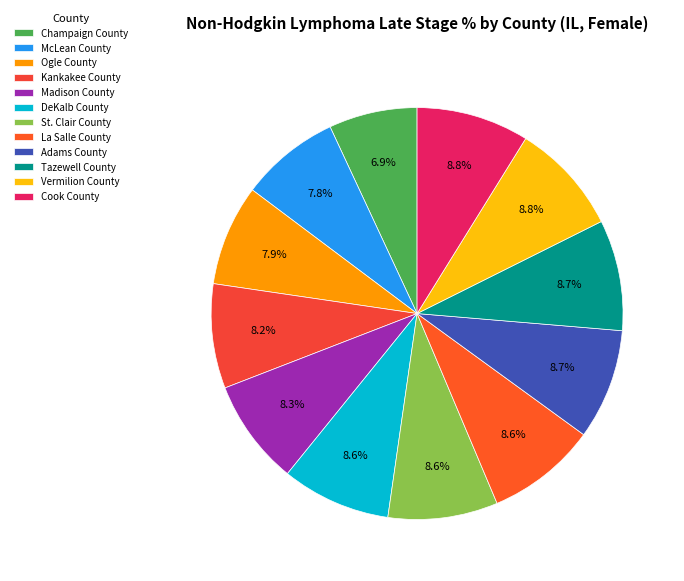

Does Ogle County represent more than half of the total?

No